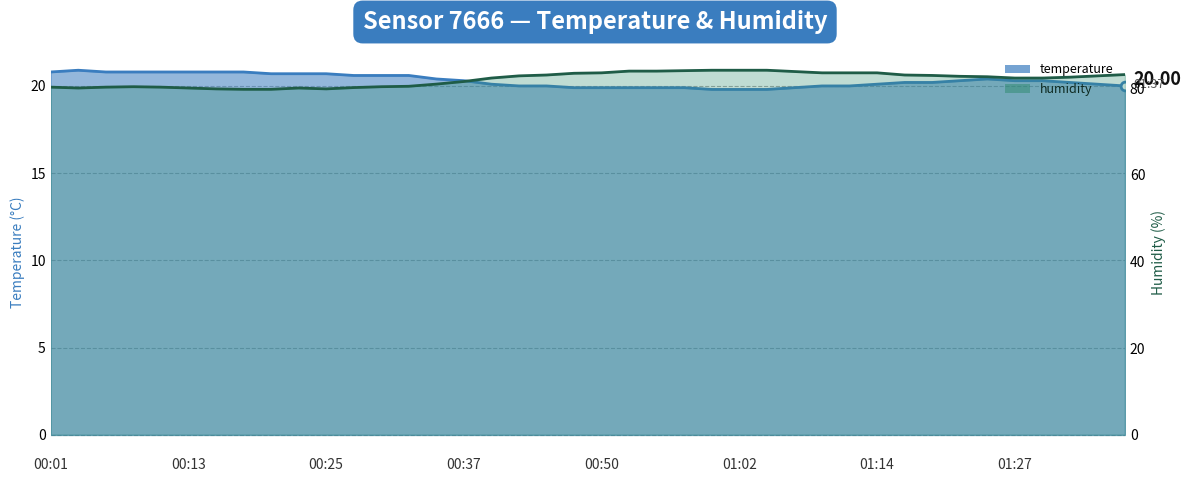

Which series contains the highest Y value?

humidity